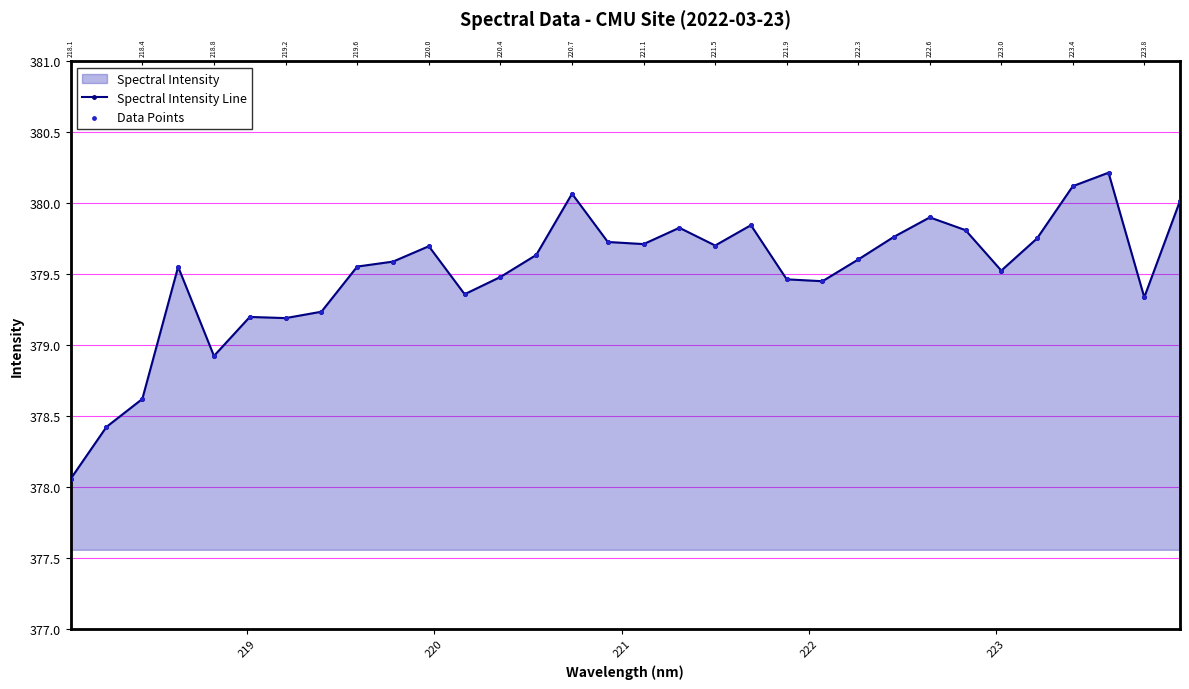

At how many categories does at least one series exceed 380?

4